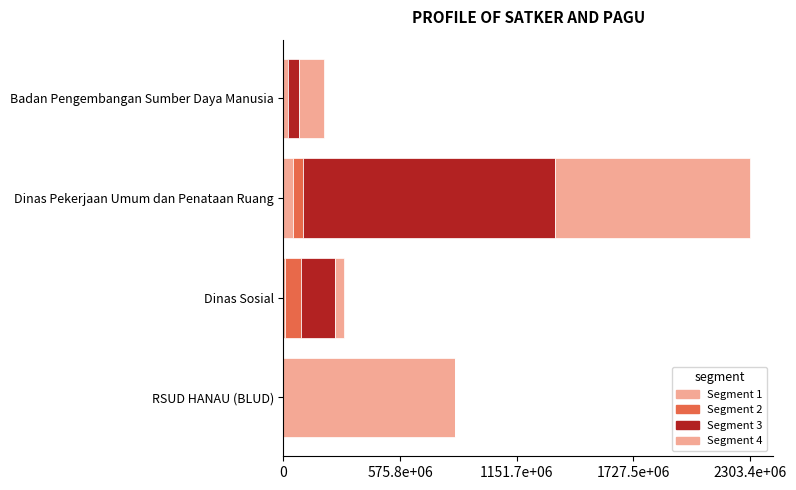

What position from the left is Dinas Pekerjaan Umum dan Penataan Ruang?

3